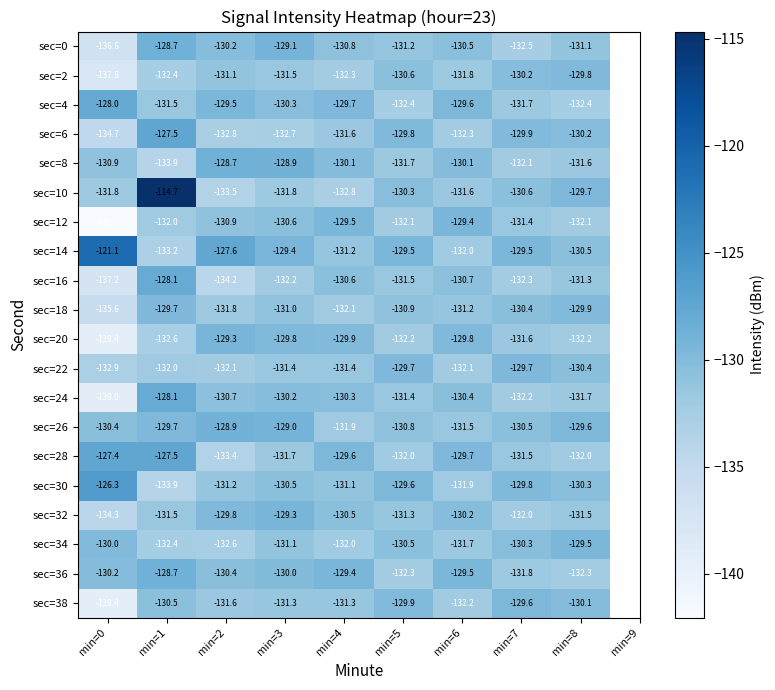

Between min=3 and min=5, which series saw the biggest shift?

sec=6